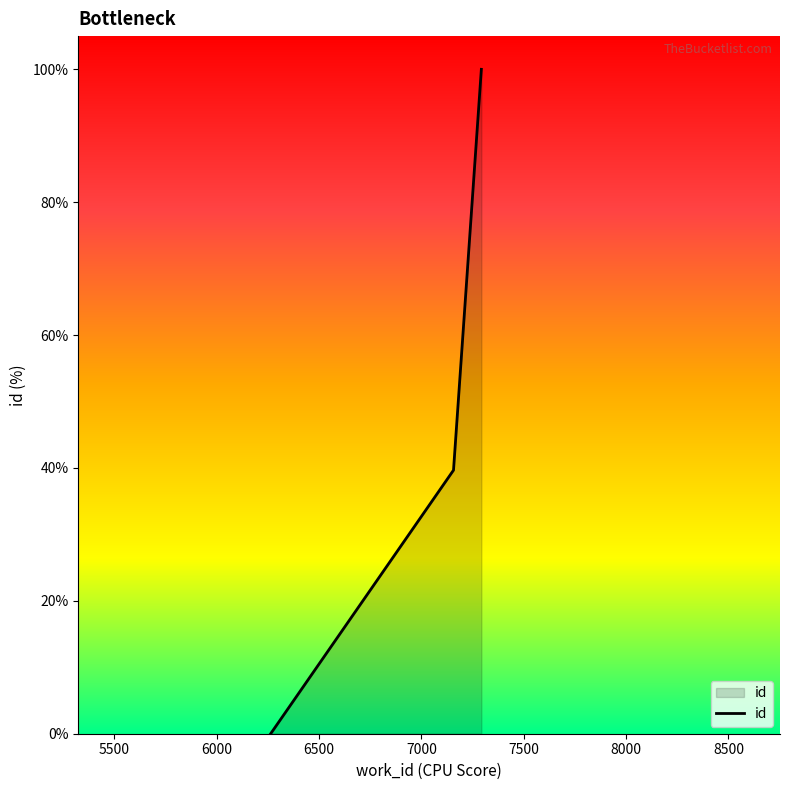

What is the difference between the second highest and minimum values?

39.7